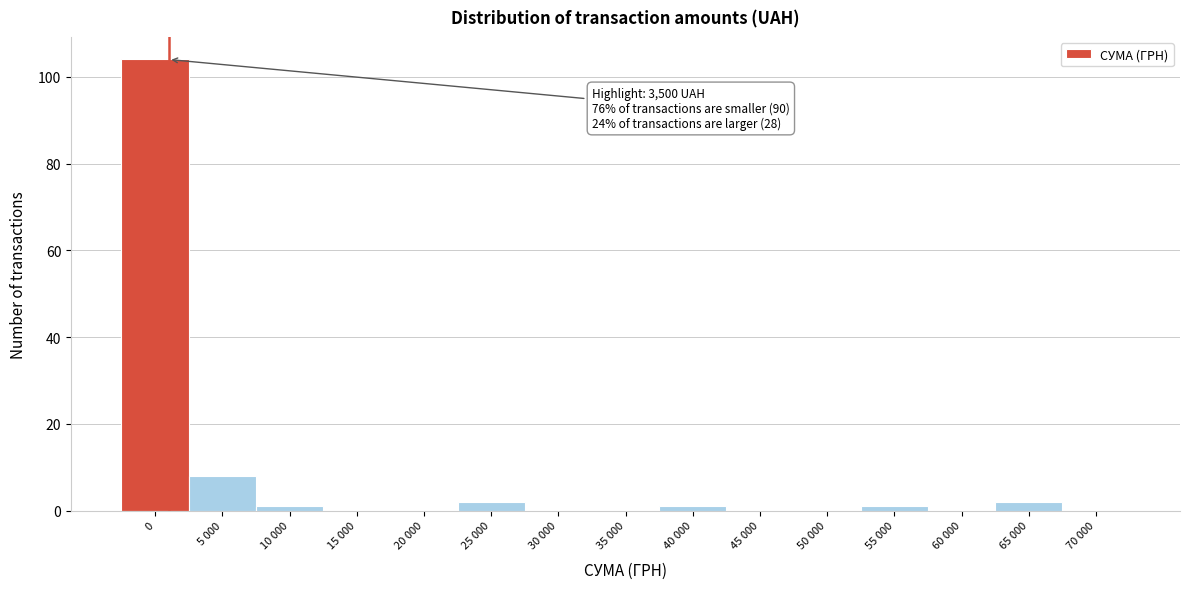

Reading left to right, list all the values displayed in this chart.

0=104	5 000=8	10 000=1	15 000=0	20 000=0	25 000=2	30 000=0	35 000=0	40 000=1	45 000=0	50 000=0	55 000=1	60 000=0	65 000=2	70 000=0